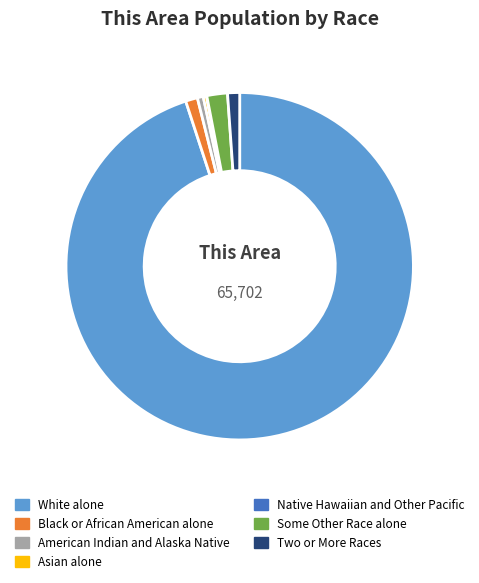

Which category accounts for the majority?

White alone